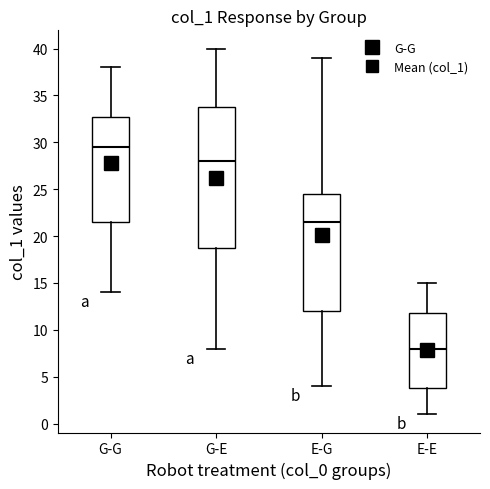

Reading left to right, transcribe this box plot: for each box, give where its median line is, the range the box spans, and where its two whiskers end, as read against the y-axis. The values are not printed on the chart, so give them approximately, as read against the axis.

G-G: median 29.5, box 21.5 to 33.0, whiskers 14.0 to 38.0
G-E: median 28.0, box 19.0 to 34.0, whiskers 8.0 to 40.0
E-G: median 21.5, box 12.0 to 24.5, whiskers 4.0 to 39.0
E-E: median 8.0, box 4.0 to 12.0, whiskers 1.0 to 15.0